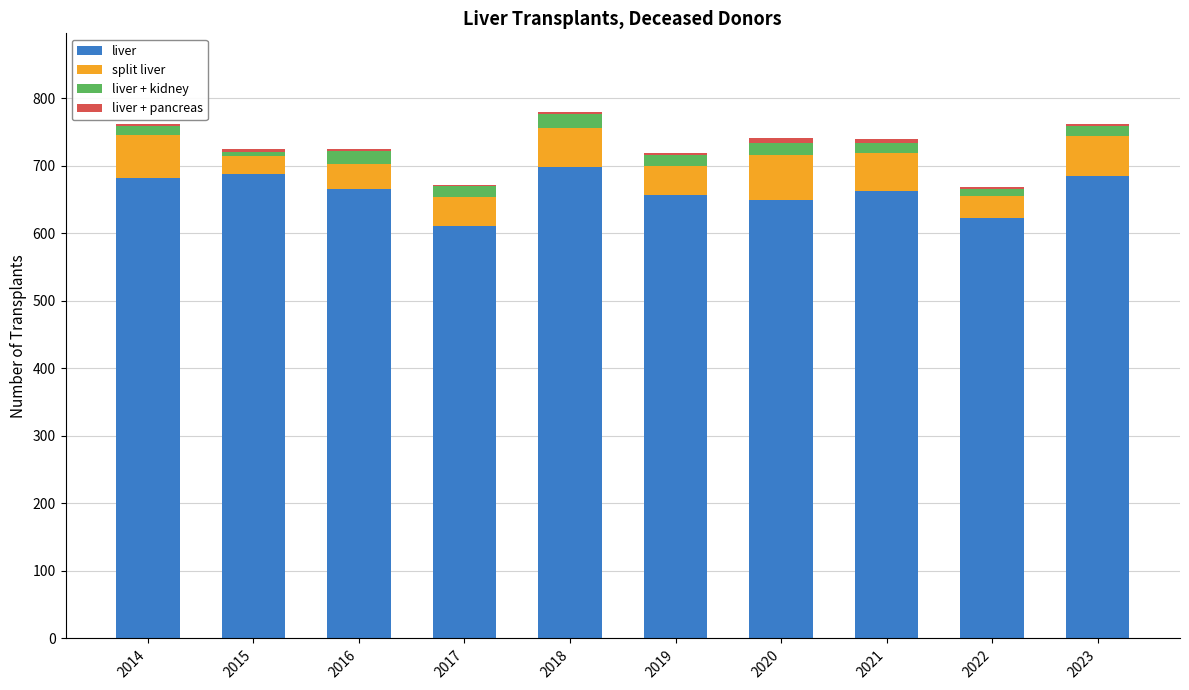

The value of liver at 2021 is 662. True or false?

True